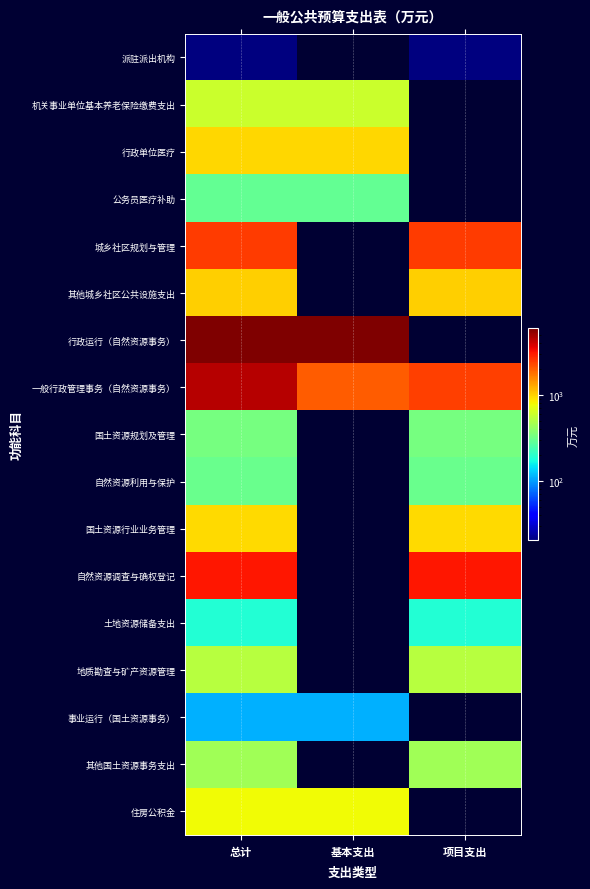

At how many categories does at least one series exceed 1867?

3